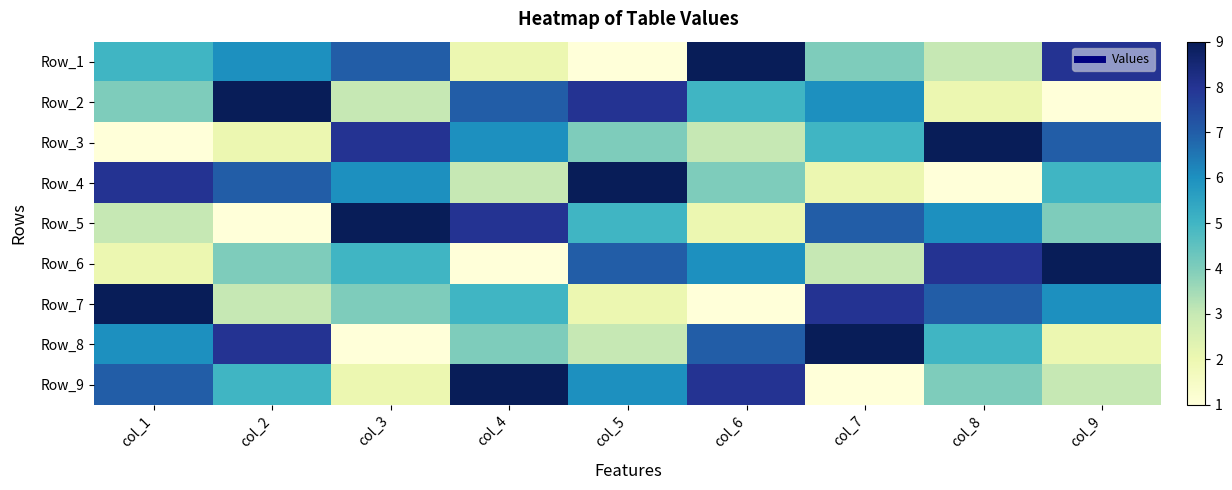

Reading left to right, list all the values displayed in this chart.

Row_1: col_1=5	col_2=6	col_3=7	col_4=2	col_5=1	col_6=9	col_7=4	col_8=3	col_9=8
Row_2: col_1=4	col_2=9	col_3=3	col_4=7	col_5=8	col_6=5	col_7=6	col_8=2	col_9=1
Row_3: col_1=1	col_2=2	col_3=8	col_4=6	col_5=4	col_6=3	col_7=5	col_8=9	col_9=7
Row_4: col_1=8	col_2=7	col_3=6	col_4=3	col_5=9	col_6=4	col_7=2	col_8=1	col_9=5
Row_5: col_1=3	col_2=1	col_3=9	col_4=8	col_5=5	col_6=2	col_7=7	col_8=6	col_9=4
Row_6: col_1=2	col_2=4	col_3=5	col_4=1	col_5=7	col_6=6	col_7=3	col_8=8	col_9=9
Row_7: col_1=9	col_2=3	col_3=4	col_4=5	col_5=2	col_6=1	col_7=8	col_8=7	col_9=6
Row_8: col_1=6	col_2=8	col_3=1	col_4=4	col_5=3	col_6=7	col_7=9	col_8=5	col_9=2
Row_9: col_1=7	col_2=5	col_3=2	col_4=9	col_5=6	col_6=8	col_7=1	col_8=4	col_9=3